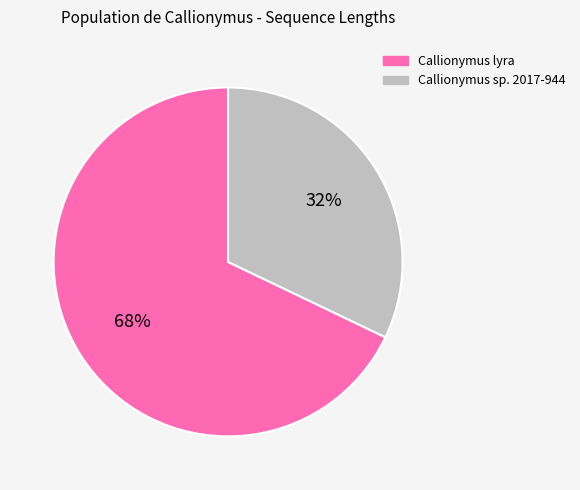

To the nearest percent, what is the difference between the Callionymus lyra and Callionymus sp. 2017-944 slice percentages?

36%